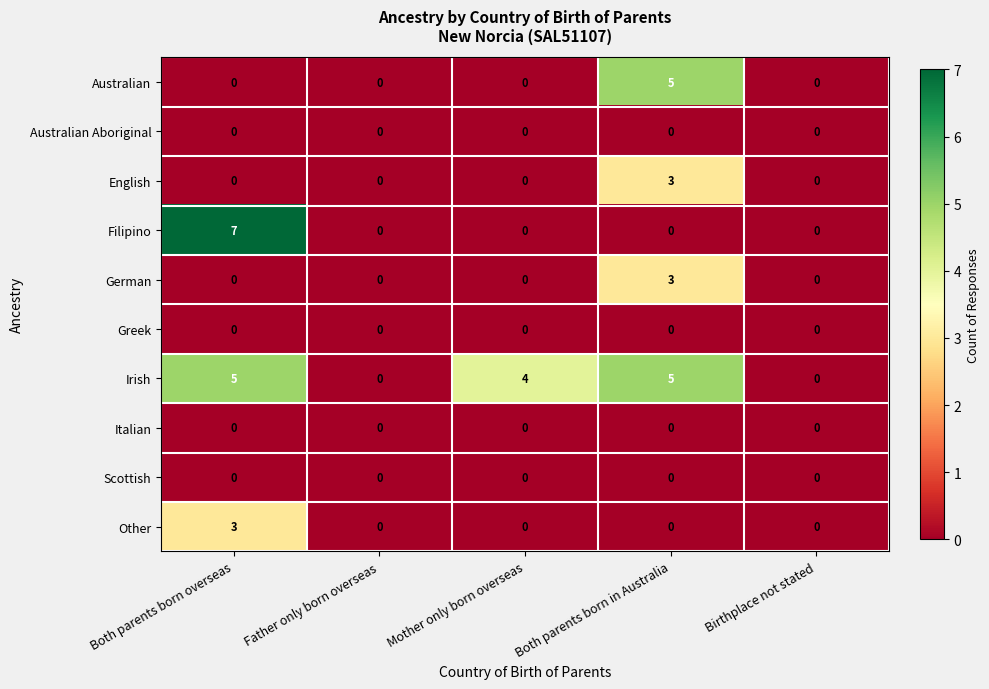

Which series has the widest spread of values?

Filipino